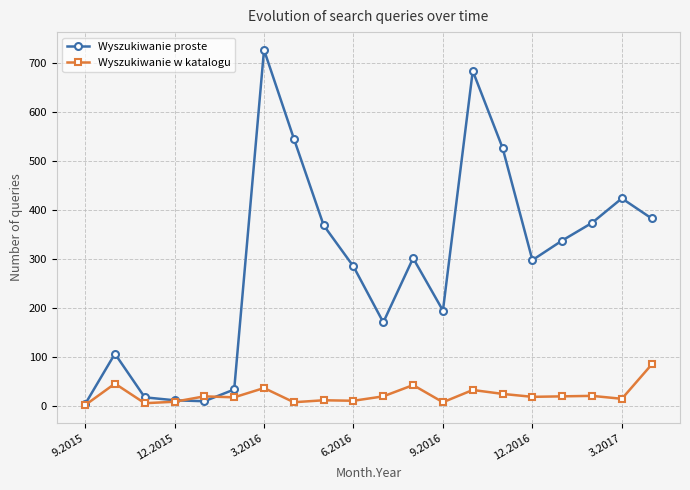

List the series in order of their peak value, highest first.

Wyszukiwanie proste, Wyszukiwanie w katalogu